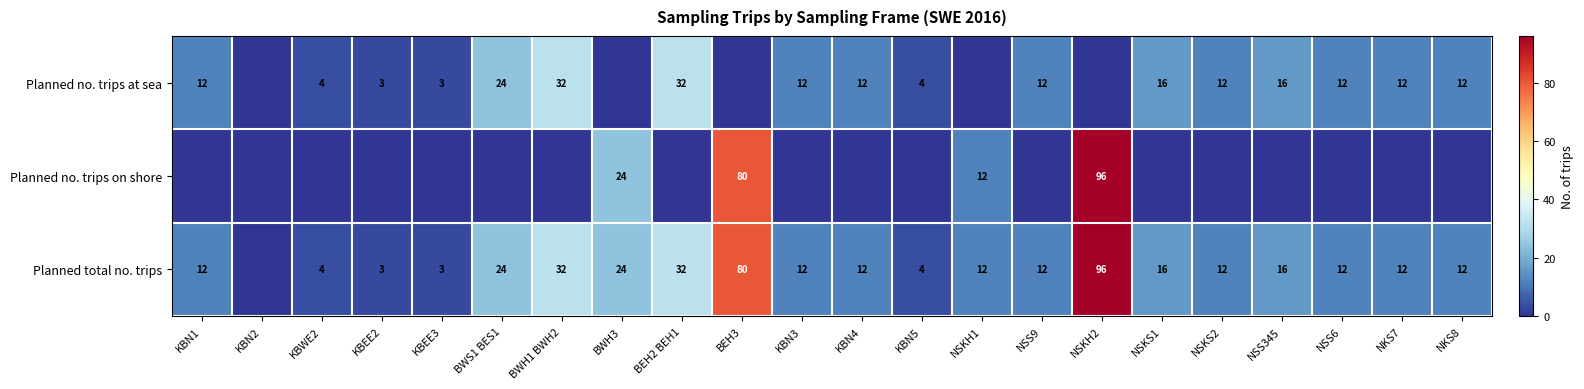

Is the value of Planned total no. trips at BWH3 greater than the value of Planned no. trips at sea at KBN1?

Yes